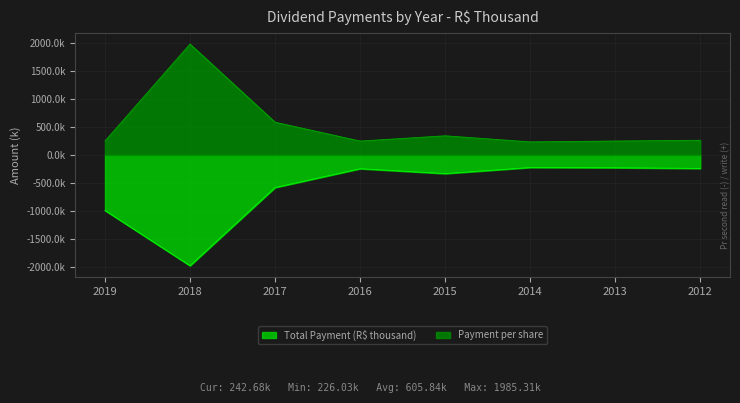

Read the Total Payment (R$ thousand) value at 2015.

-334.9